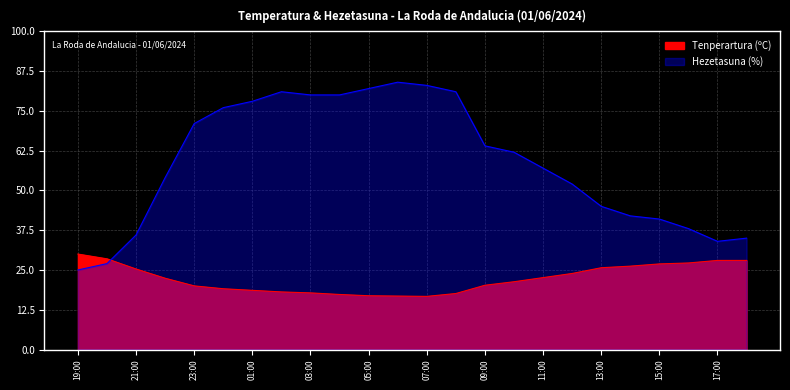

Rank the series at 22:00 from lowest to highest value.

Tenperartura (ºC), Hezetasuna (%)